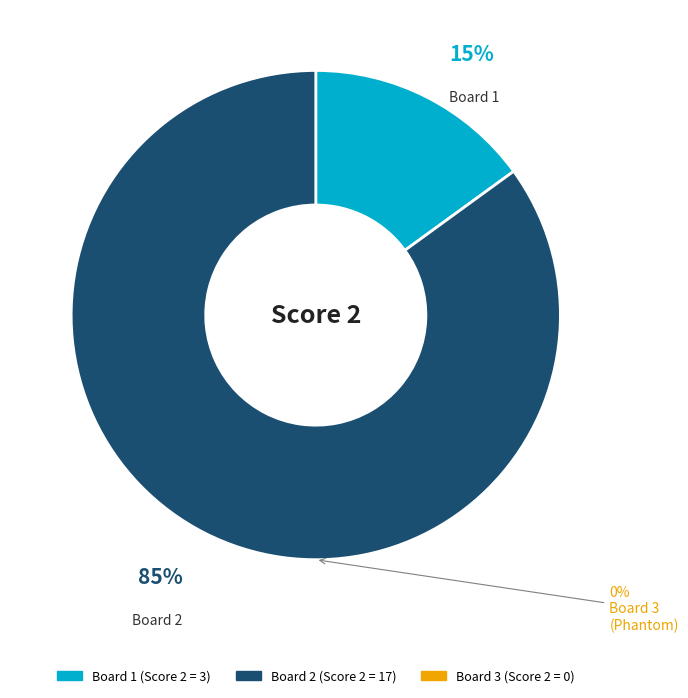

To the nearest percent, what percentage of the pie is Board 1
(Sassosi Maurizio)?

15%